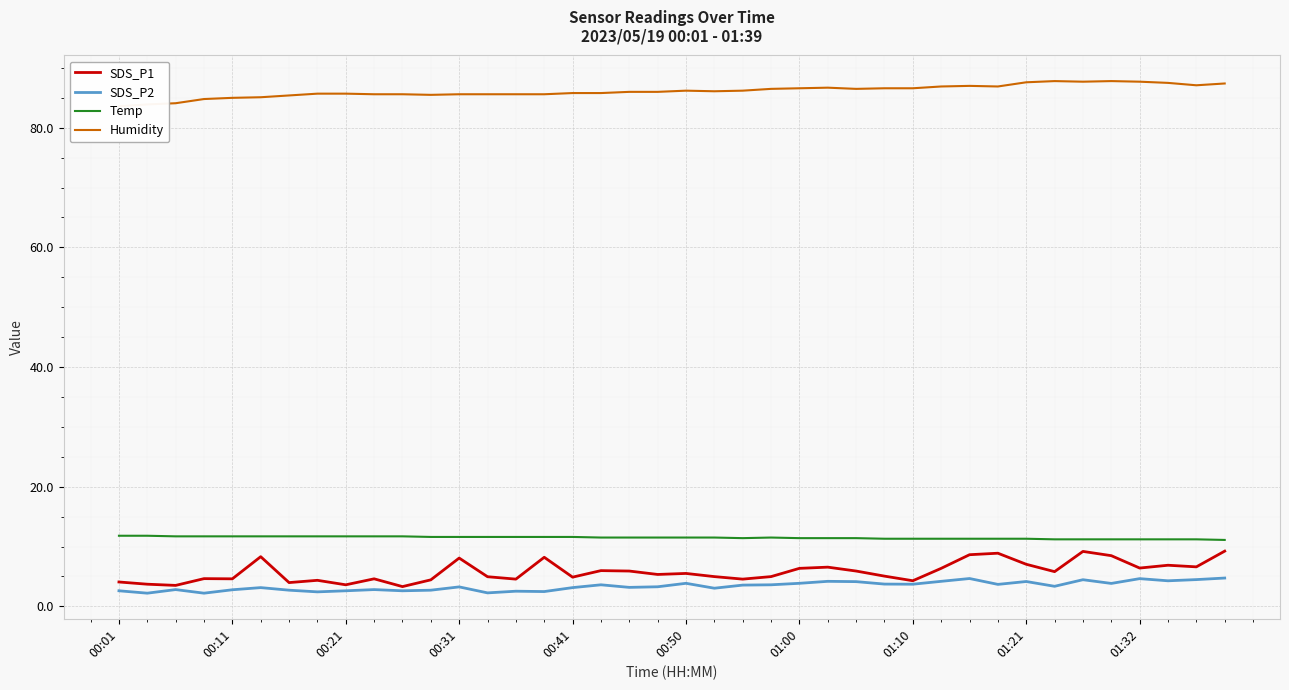

True or false: Temp and SDS_P2 intersect in this chart.

False